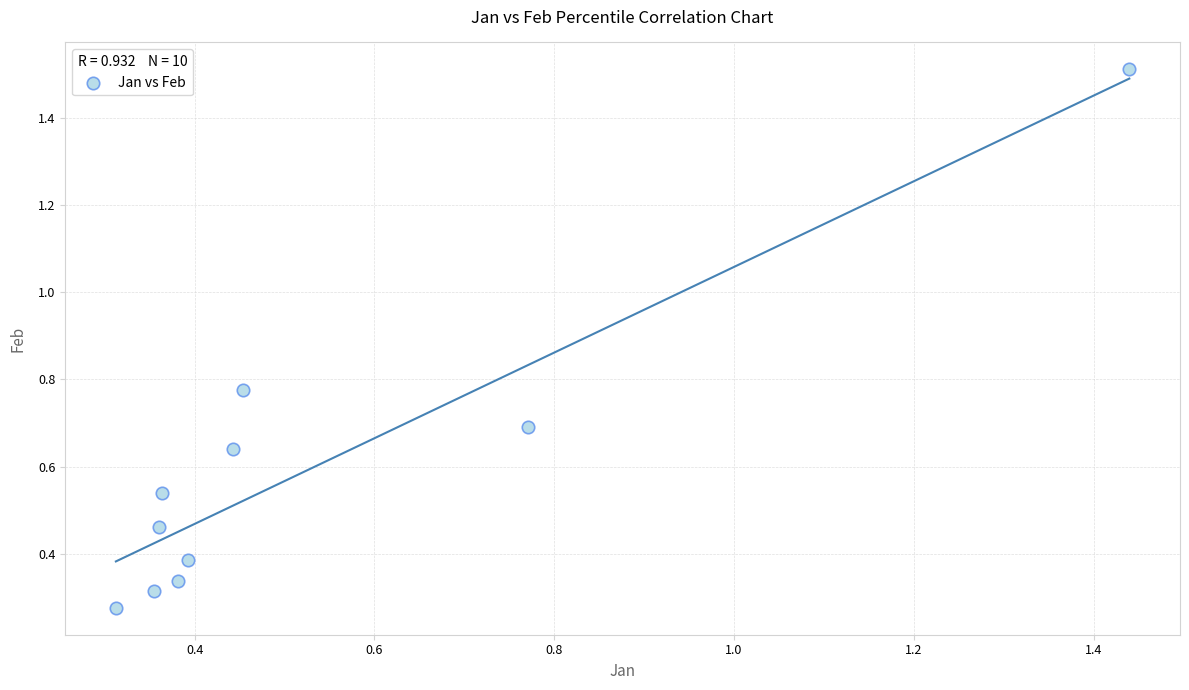

What is the range of X values (max minus min)?

1.1